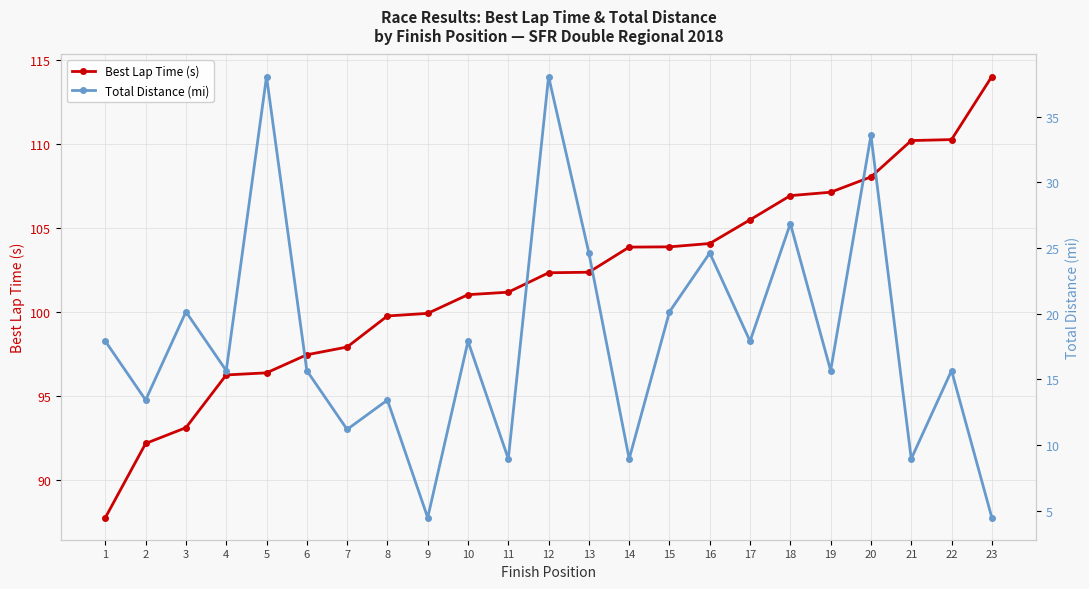

Rank the categories by Best Lap Time (s) value from lowest to highest.

1, 2, 3, 4, 5, 6, 7, 8, 9, 10, 11, 12, 13, 14, 15, 16, 17, 18, 19, 20, 21, 22, 23